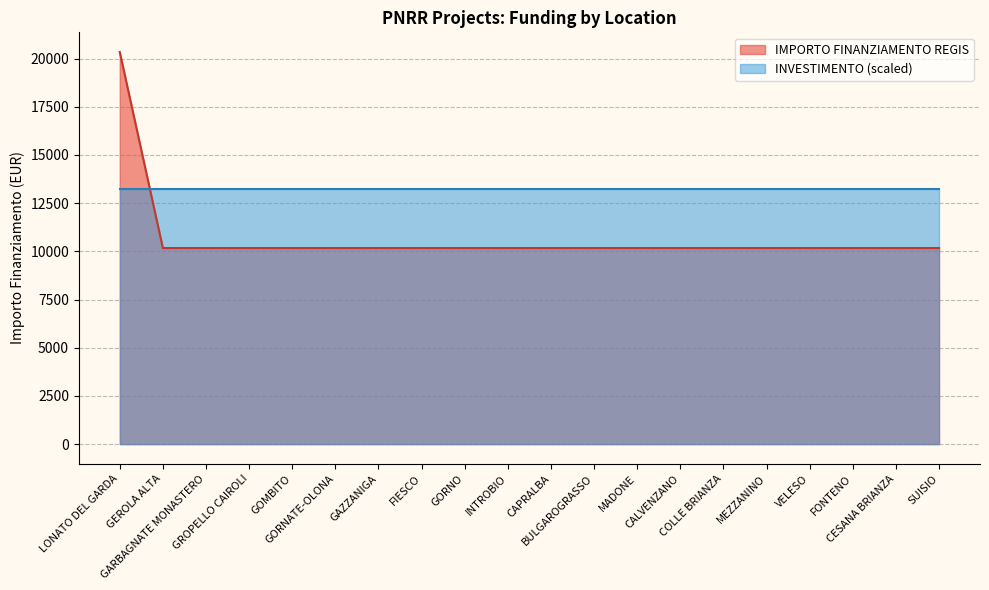

What is the minimum value shown in the chart?

10172.0